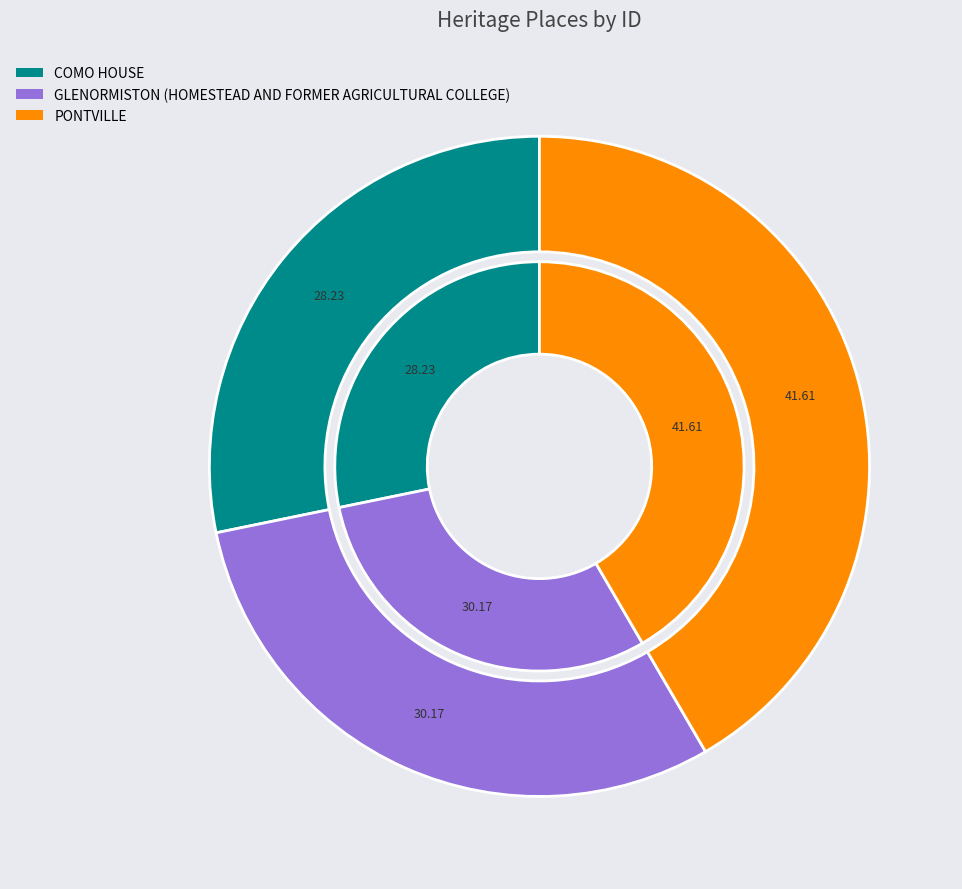

To the nearest percent, what is the combined percentage of COMO HOUSE and GLENORMISTON (HOMESTEAD AND FORMER AGRICULTURAL COLLEGE)?

58%